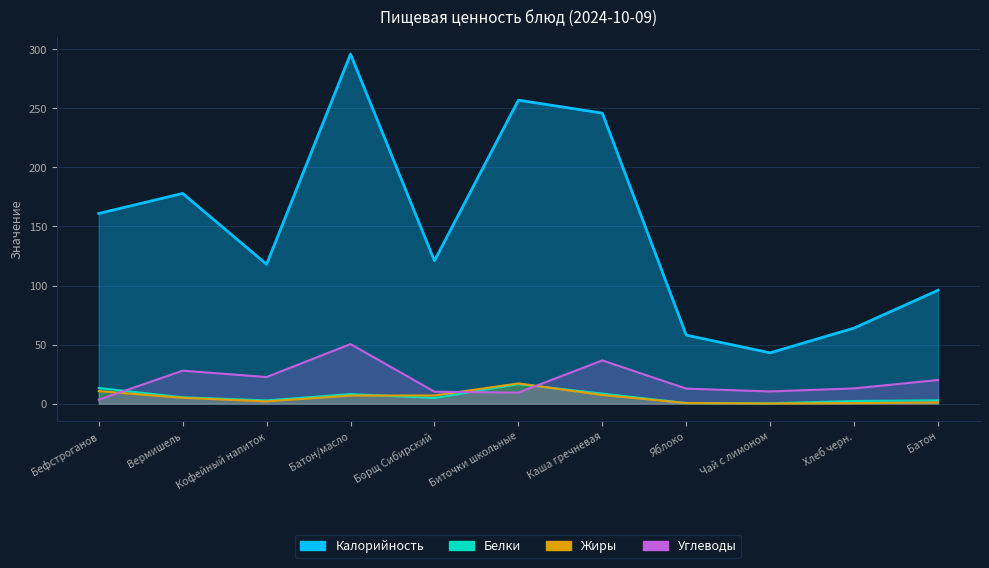

How many times do Углеводы and Белки cross each other?

3